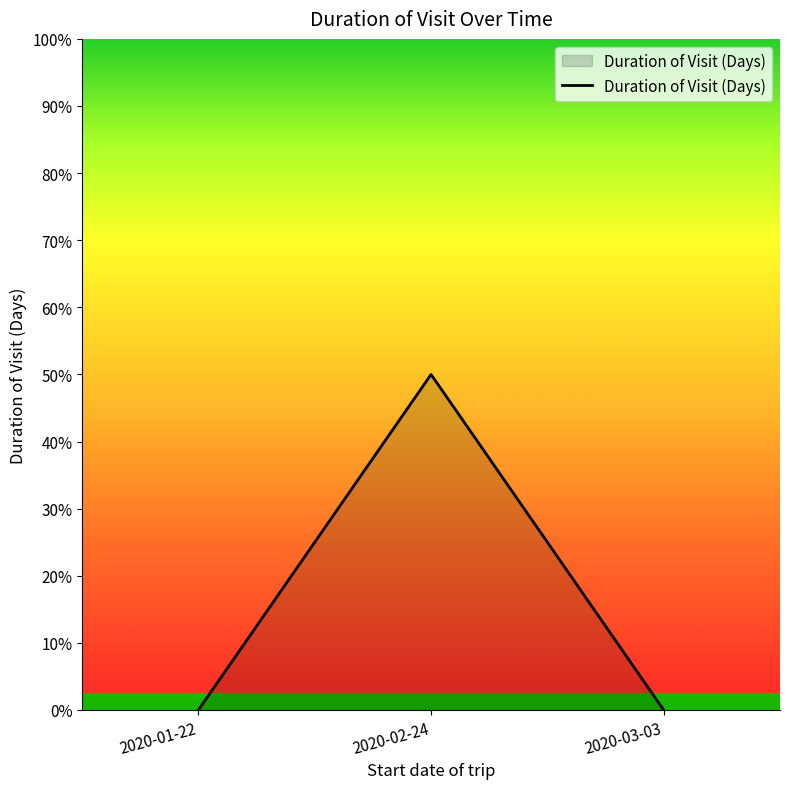

What is the label of the 1st point from the right?

2020-03-03